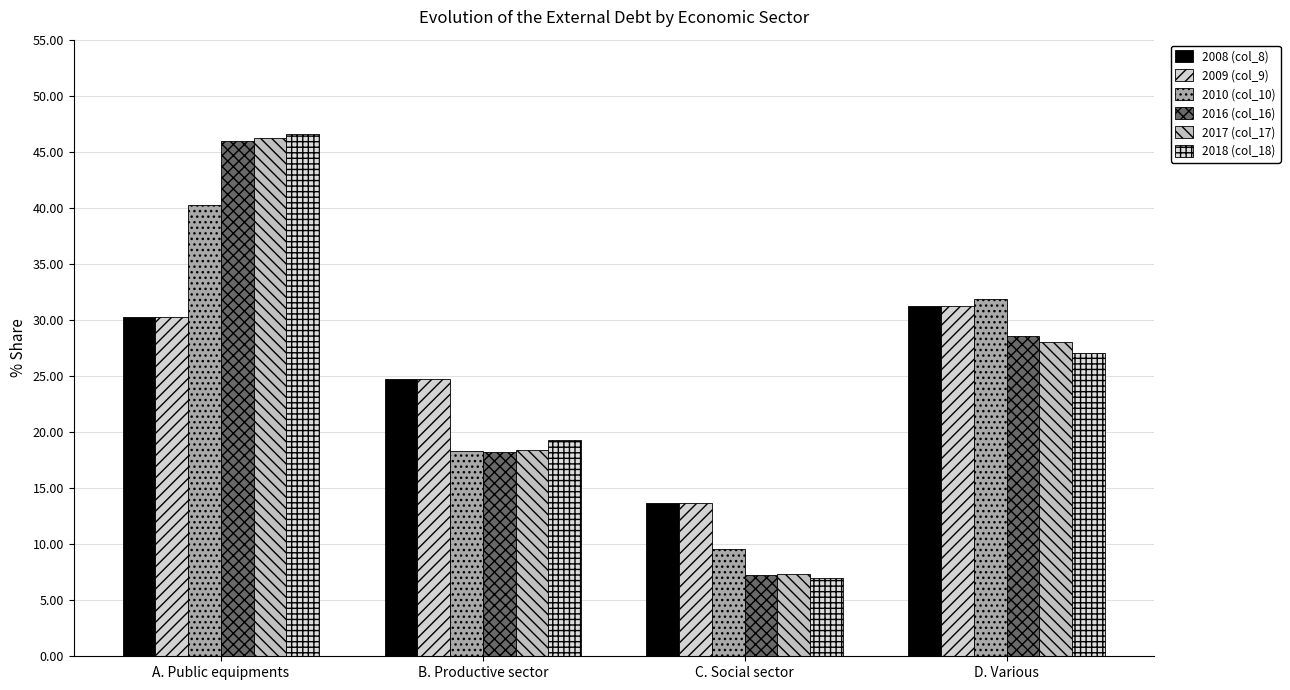

True or false: 2010 (col_10) has a value of 9.6 at C. Social sector.

True